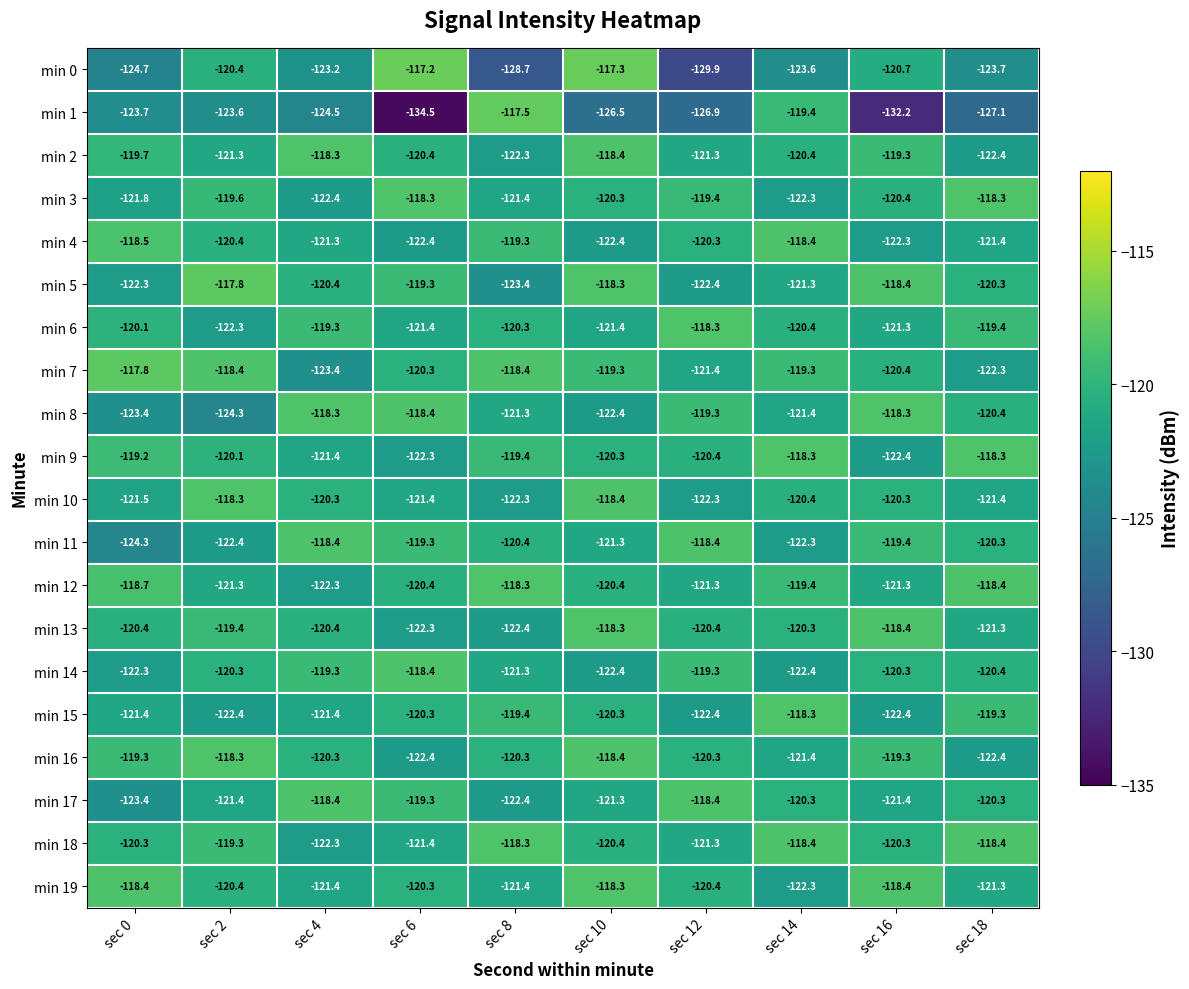

What is the difference between the maximum and second lowest values in the min 1 series?

14.7